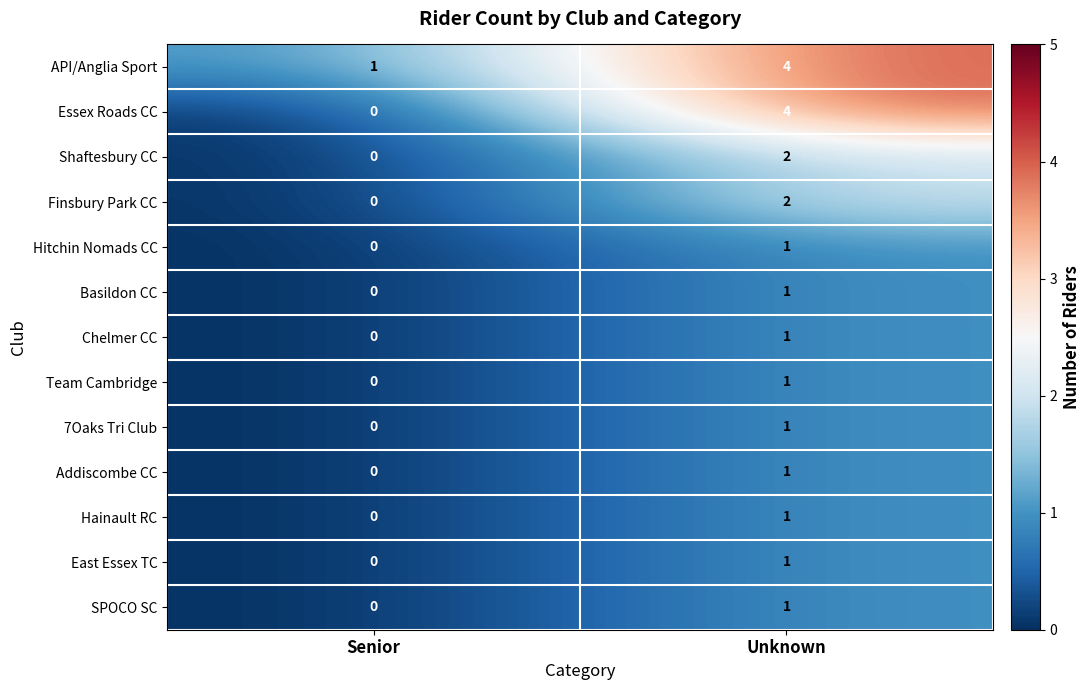

True or false: Chelmer CC has a value of 1 at Unknown.

True